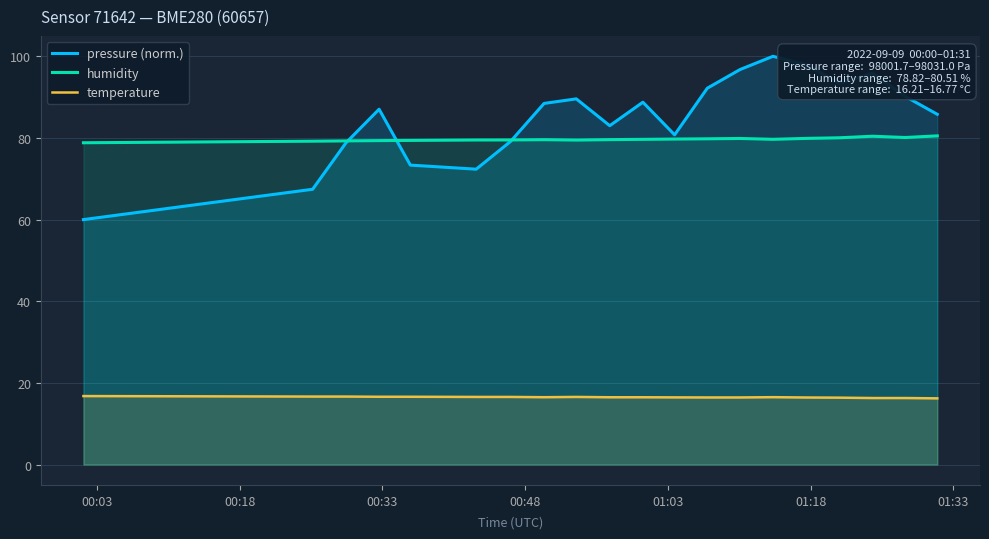

True or false: humidity and temperature intersect in this chart.

False